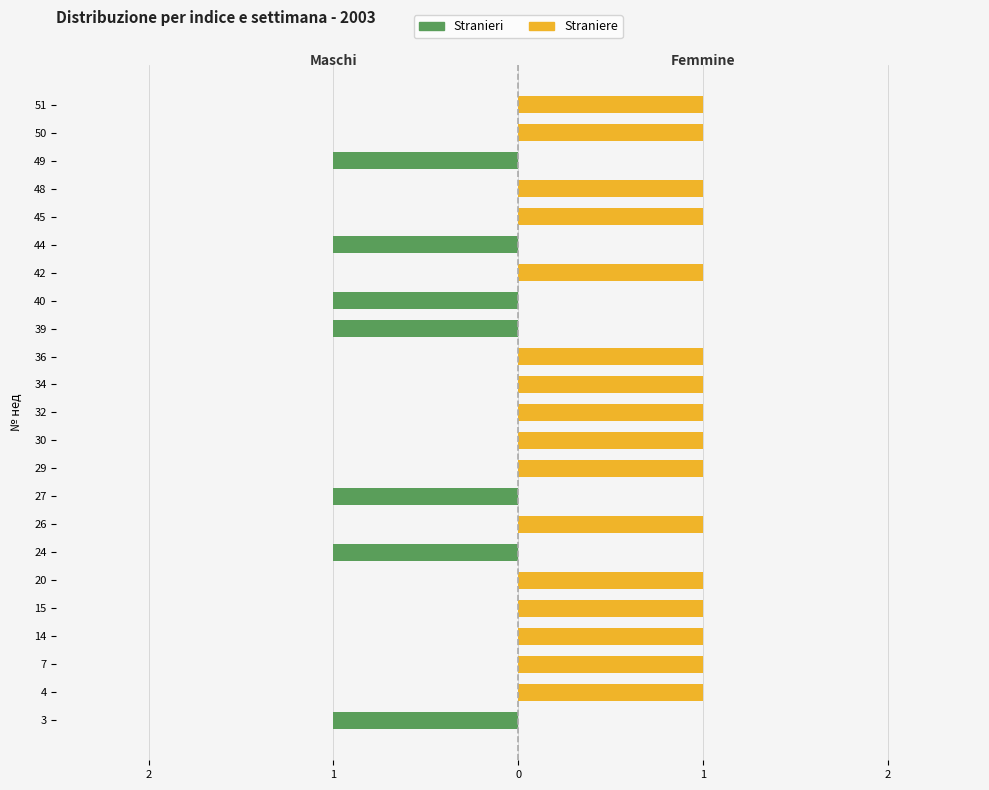

The Straniere series shows -1 at 40. True or false?

False